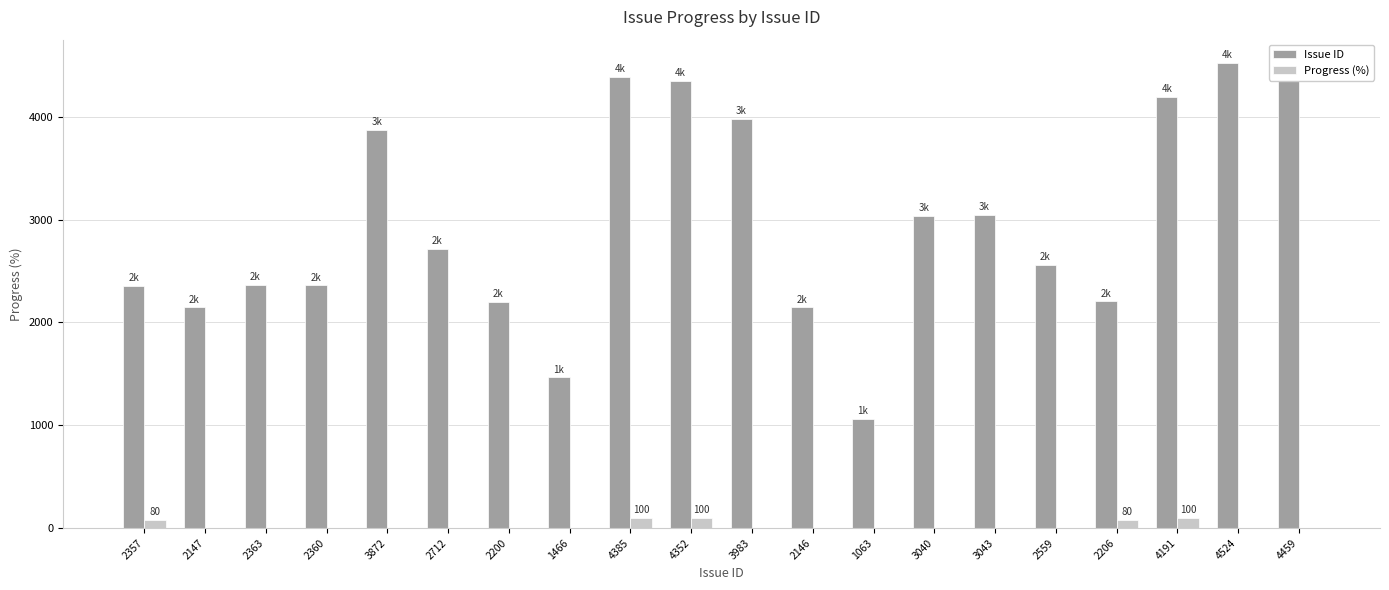

The Issue ID series shows 4970 at 3043. True or false?

False